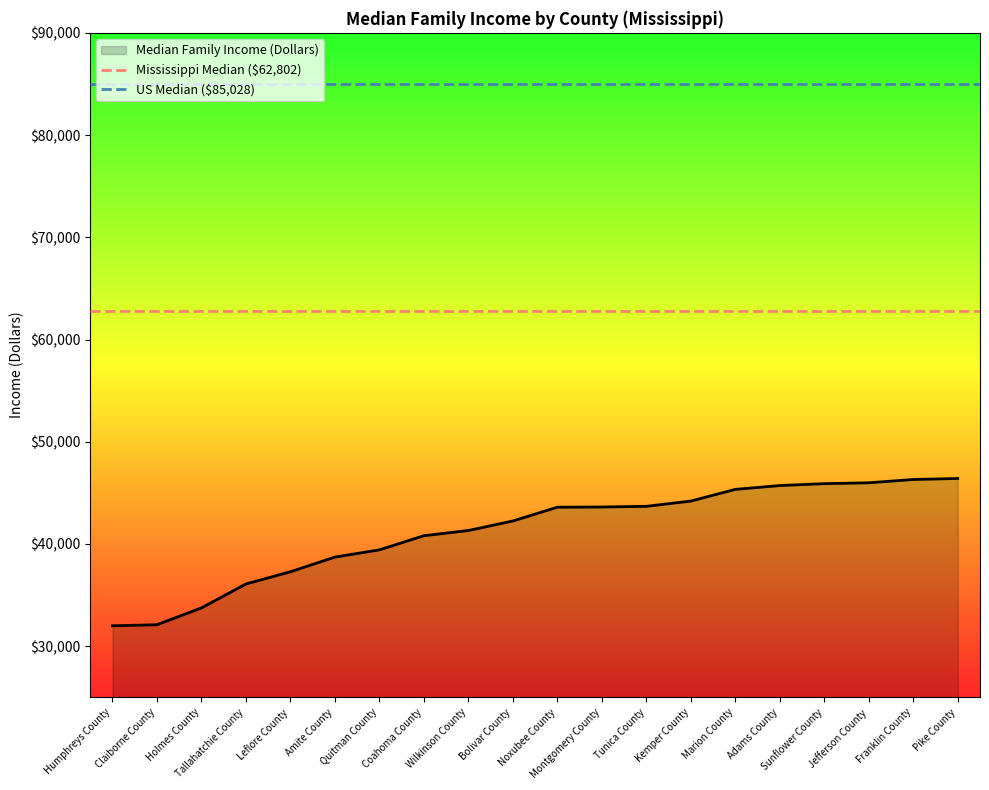

What is the sum of the Mississippi Median ($62,802) values at Humphreys County and Claiborne County?

125604